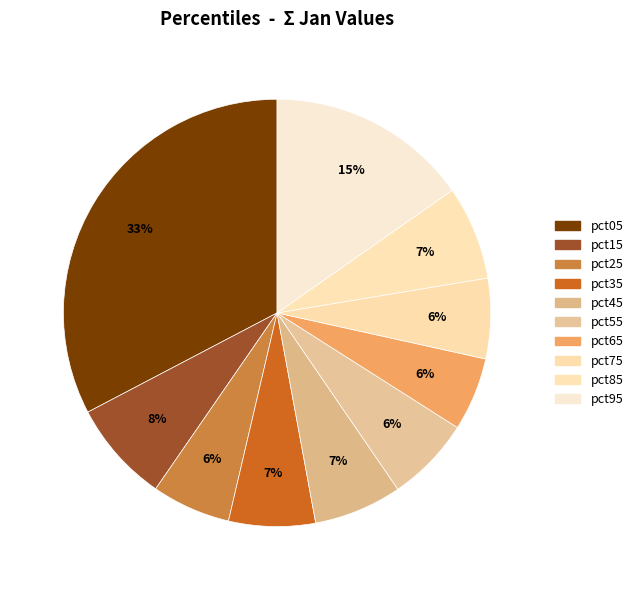

Is it true that pct55 is 6% of the pie?

True